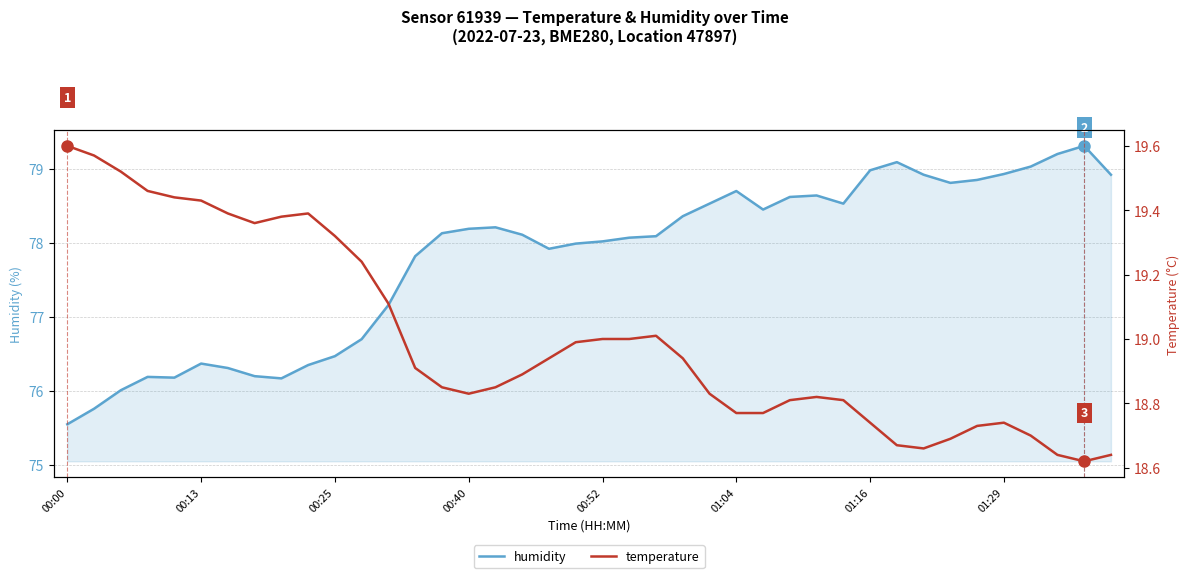

How many data points does each series have?

40